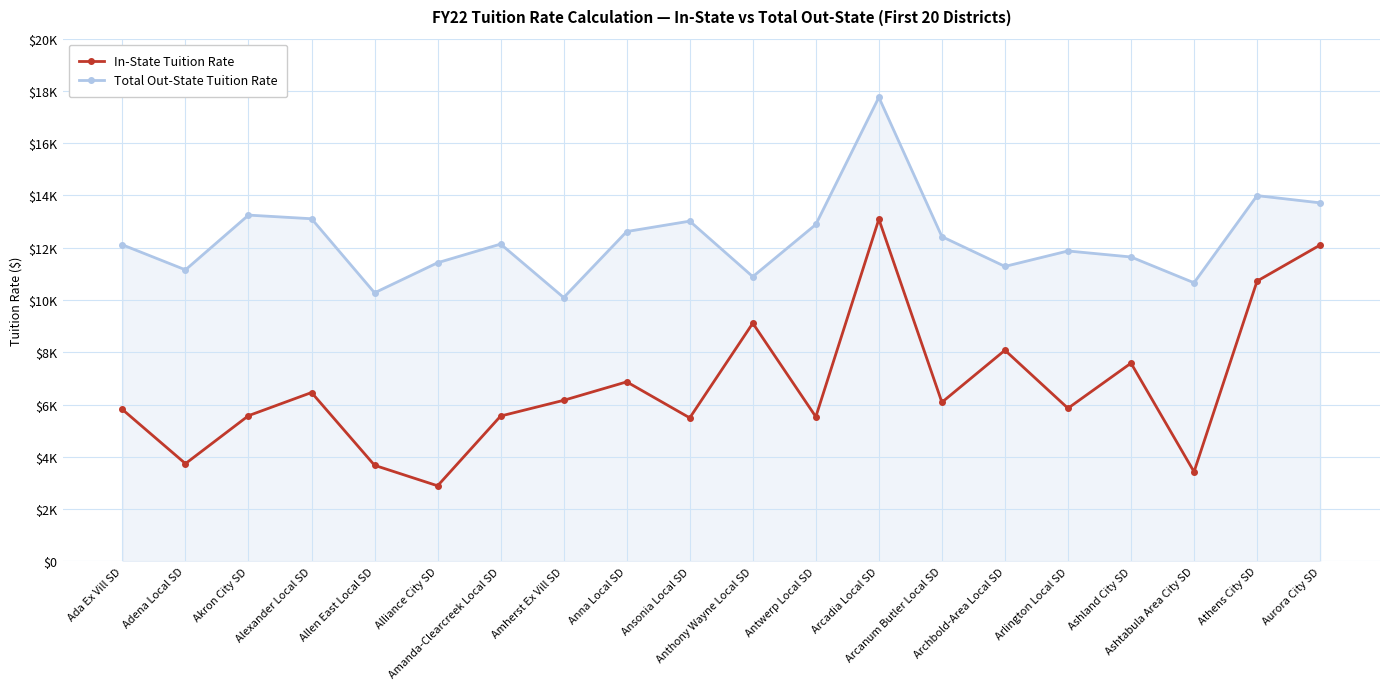

What are all the series names shown in the legend?

In-State Tuition Rate, Total Out-State Tuition Rate